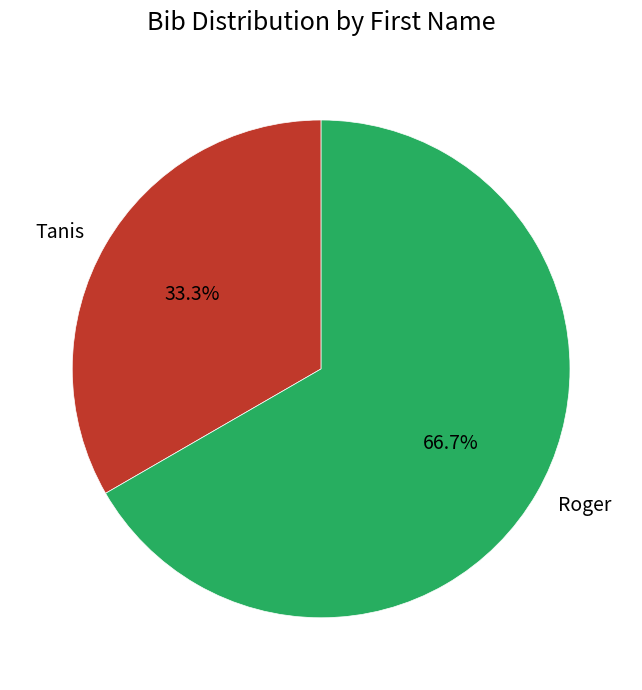

Which category accounts for the majority?

Roger